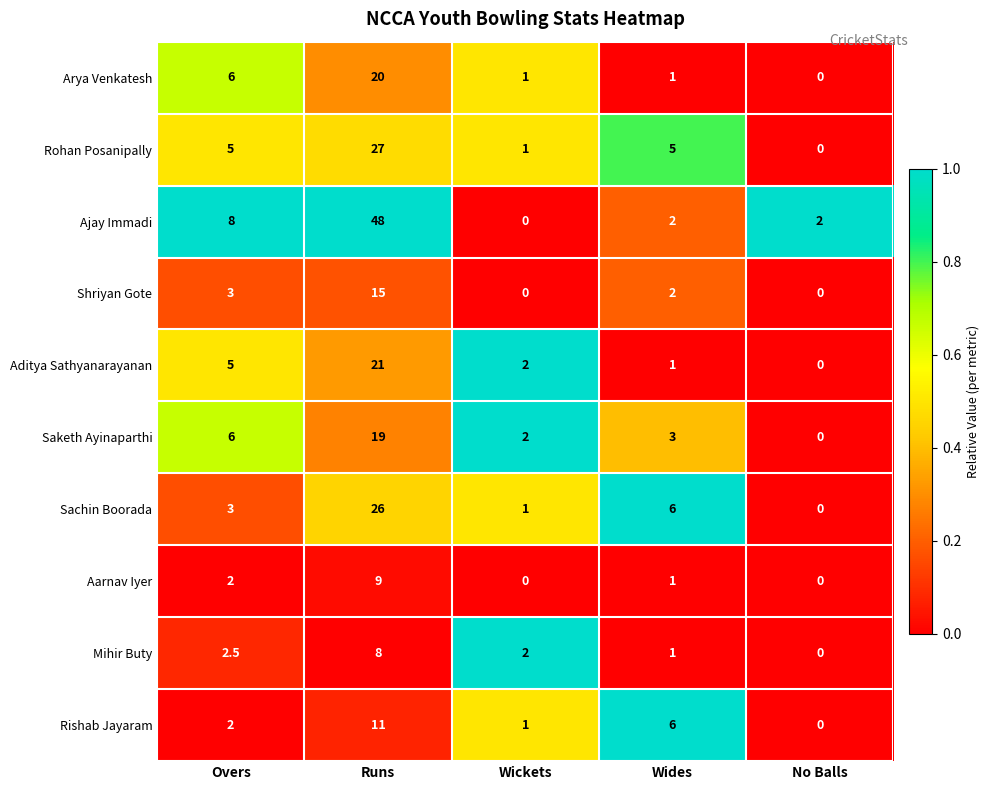

Which series changed the most between Overs and Wides?

Ajay Immadi